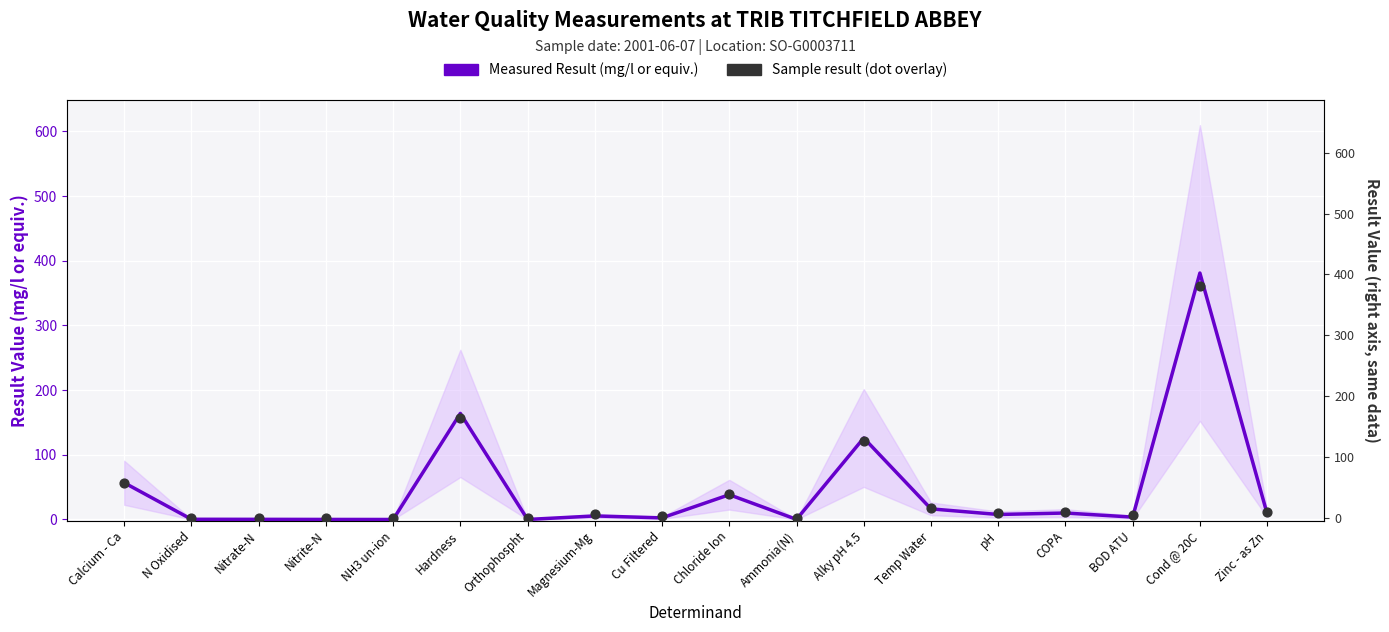

At which category is the sum across all series the highest?

Cond @ 20C